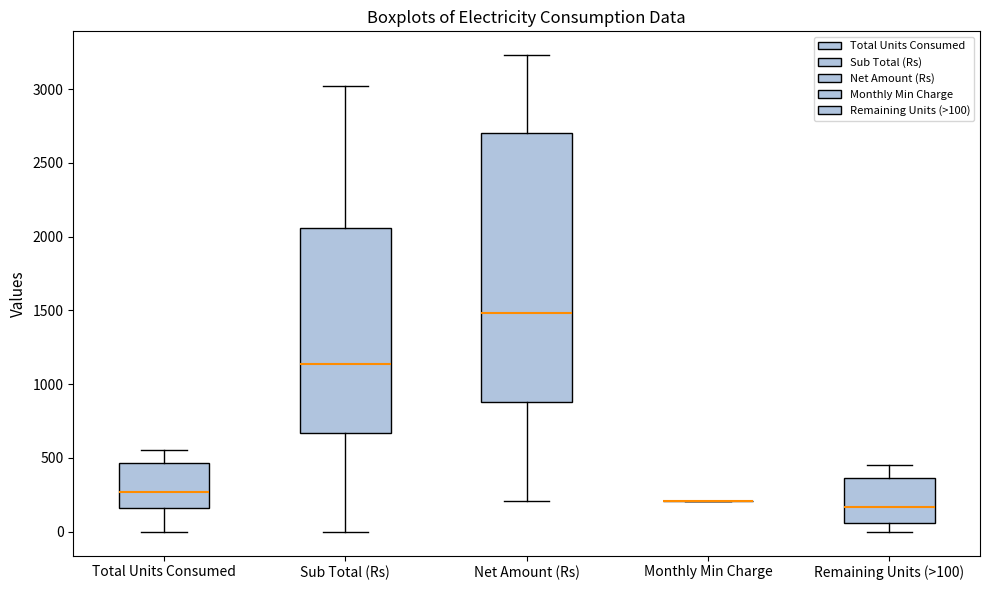

Reading left to right, read every box against the y-axis: the position of its median line, the range the box covers, and the ends of its whiskers. The values are not printed on the chart, so give them approximately, as read against the axis.

Total Units Consumed: median 250, box 150 to 450, whiskers 0 to 550
Sub Total (Rs): median 1150, box 650 to 2050, whiskers 0 to 3000
Net Amount (Rs): median 1500, box 900 to 2700, whiskers 200 to 3250
Monthly Min Charge: box collapsed to a line at 200, whiskers 200 to 200
Remaining Units (>100): median 150, box 50 to 350, whiskers 0 to 450